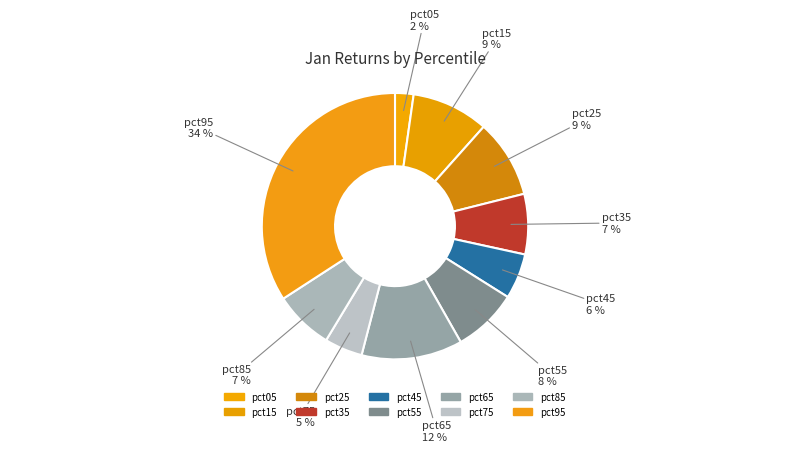

Is it true that pct85 is 7% of the pie?

True